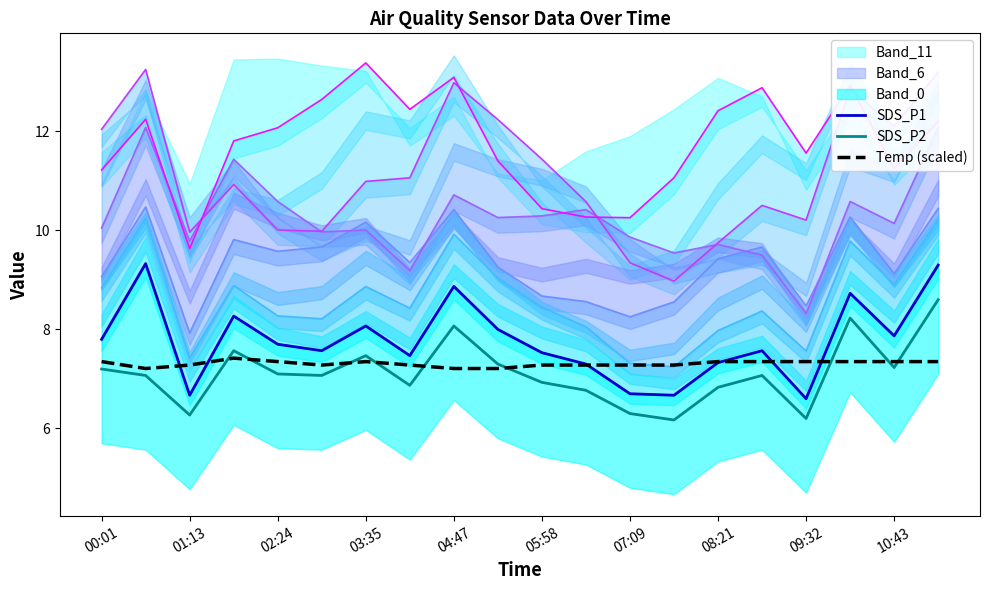

Is it true that SDS_P2 equals 13.2 at 03:35?

False